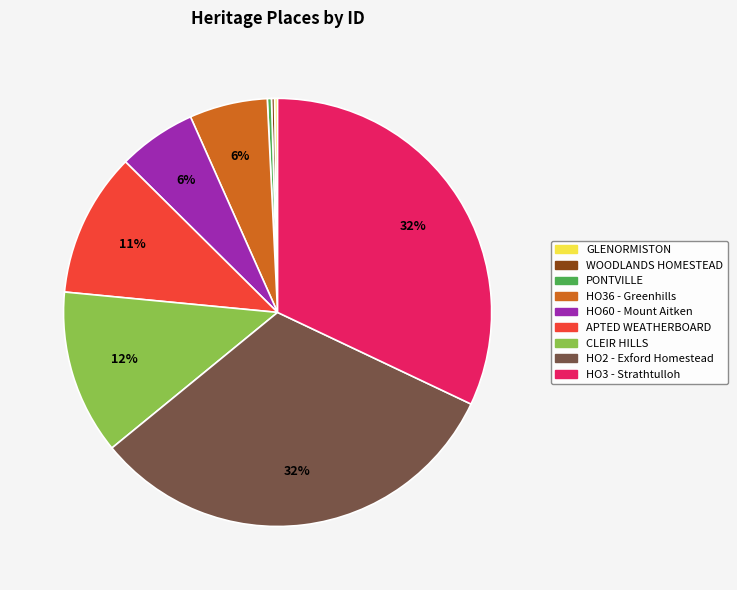

To the nearest percent, what is the average slice percentage?

11%